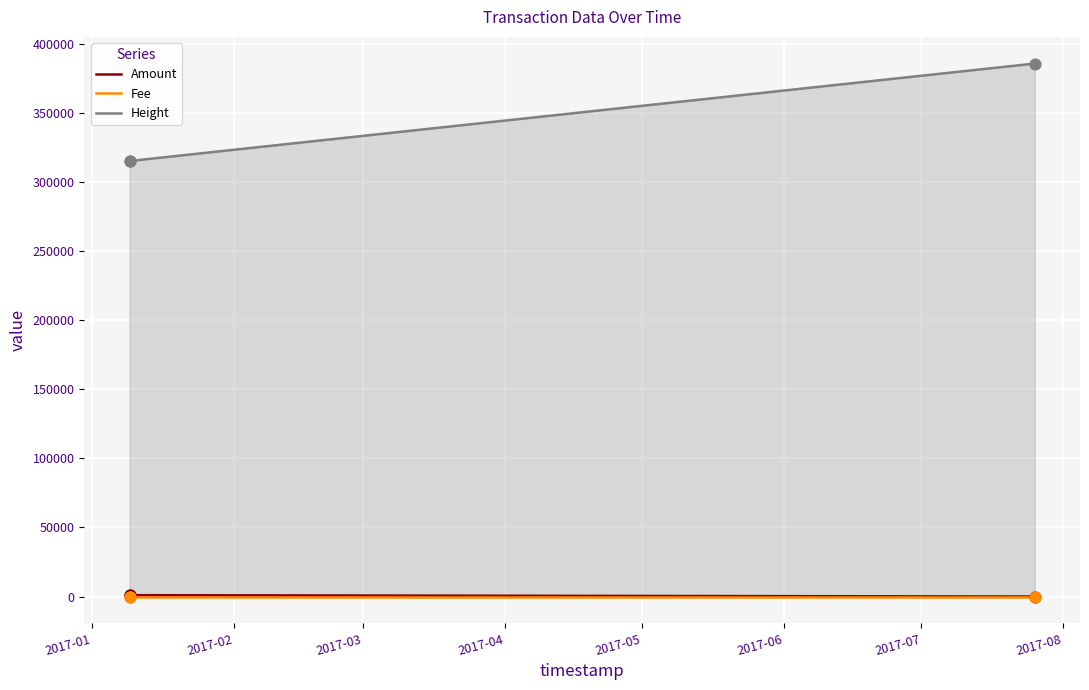

Which series has the widest spread of Y values?

Height